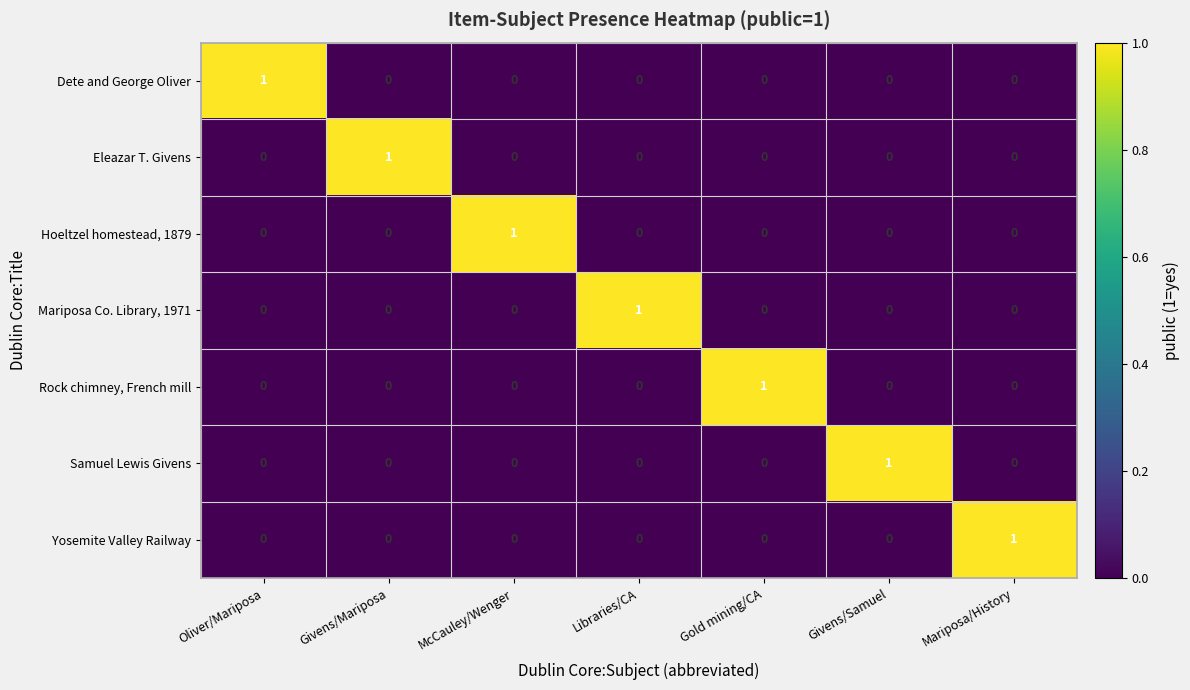

True or false: Yosemite Valley Railway has a value of 0 at Givens/Mariposa.

True